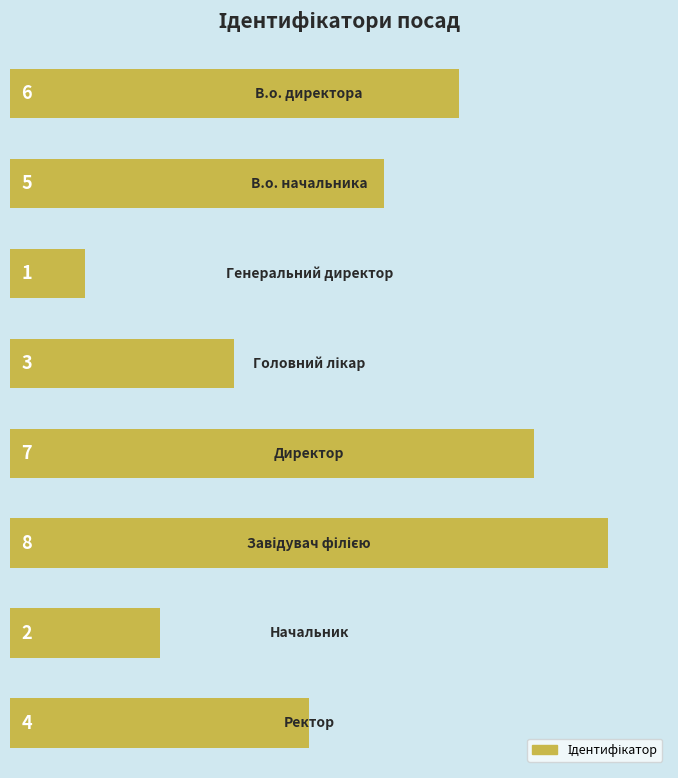

What is the difference between the maximum and minimum values?

7